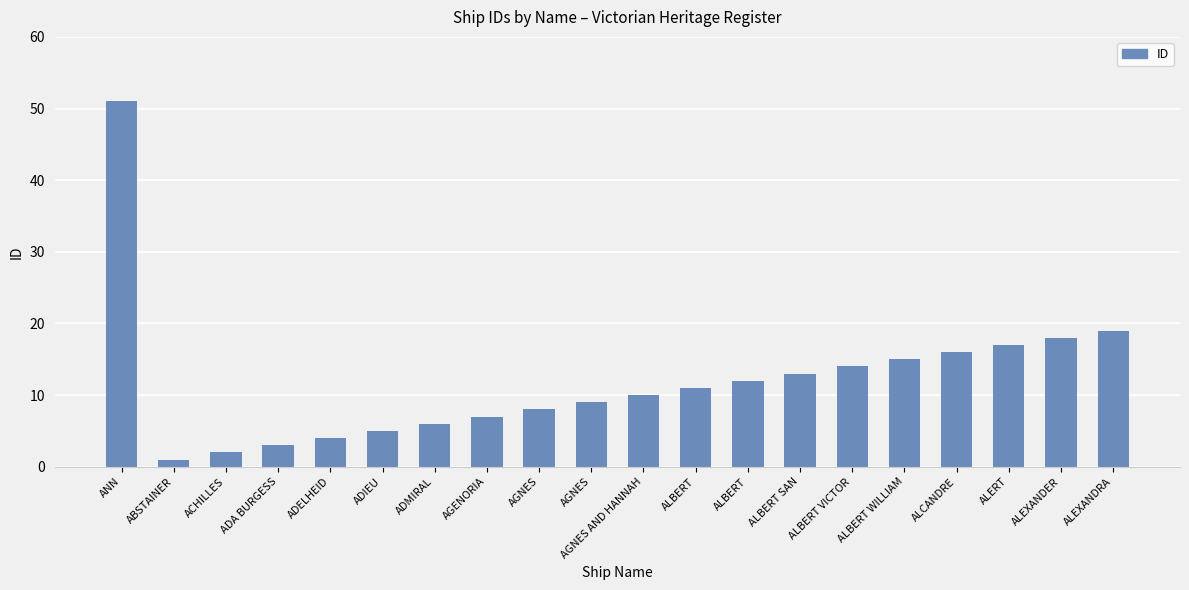

How many categories are shown in the chart?

20